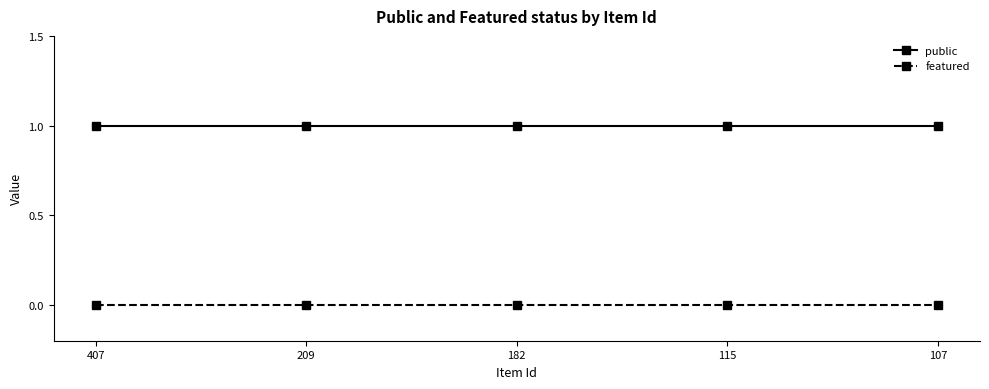

What is the maximum value shown in the chart?

1